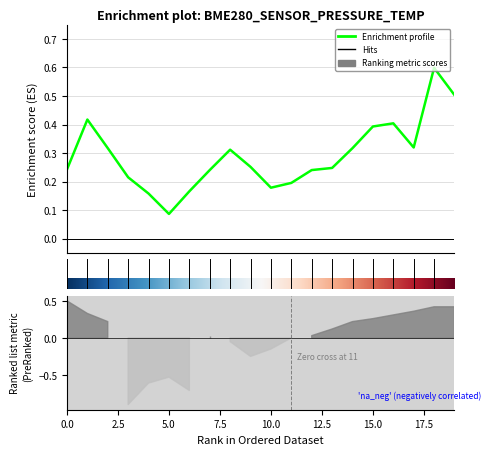

How many values are between 0 and 1?

20